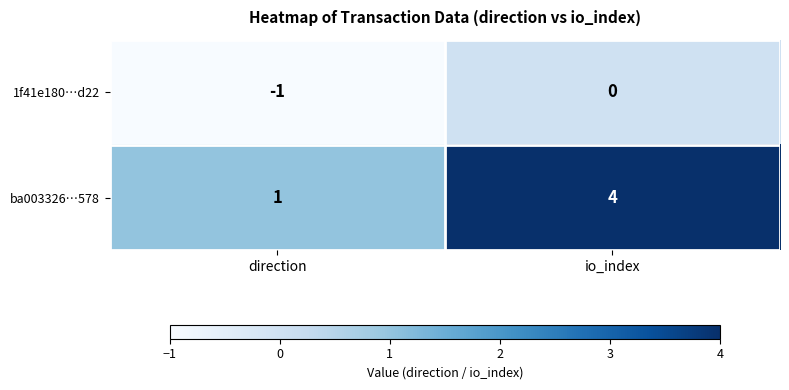

The value of 1f41e180…d22 at direction is -1. True or false?

True